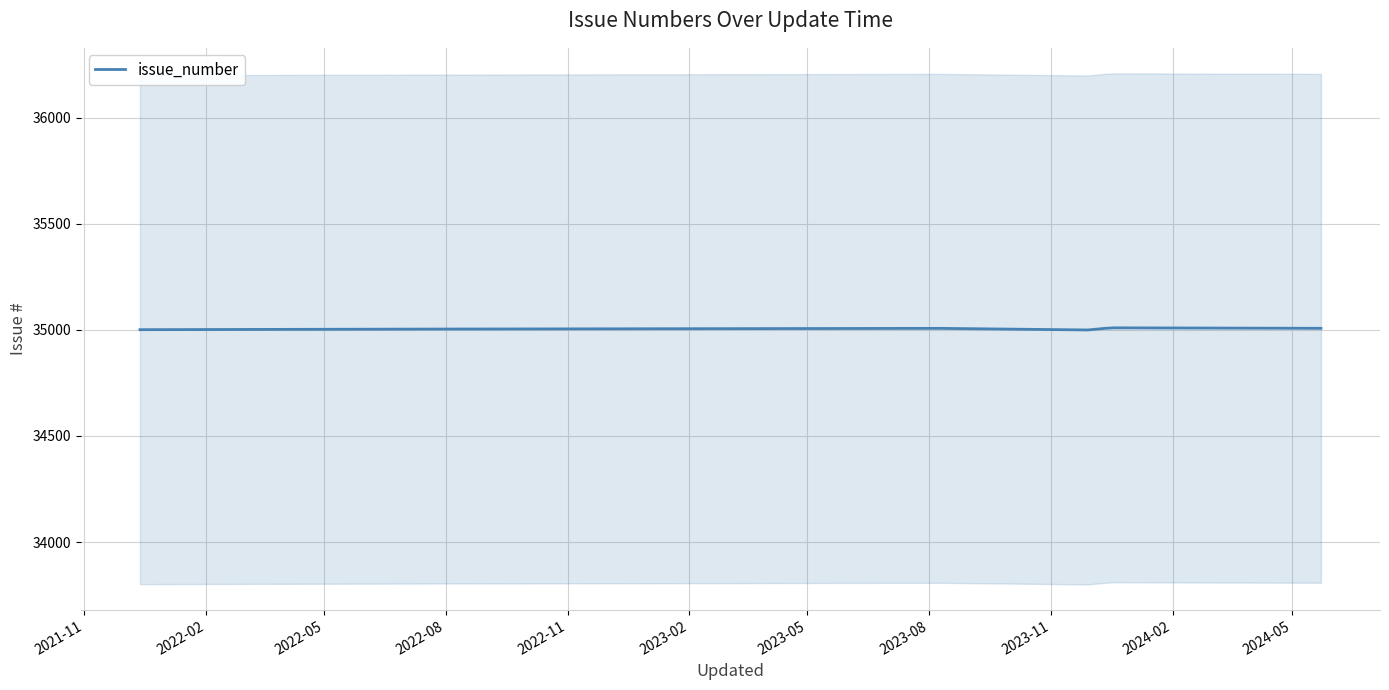

What is the value of the 11th point from the left?

35000.0